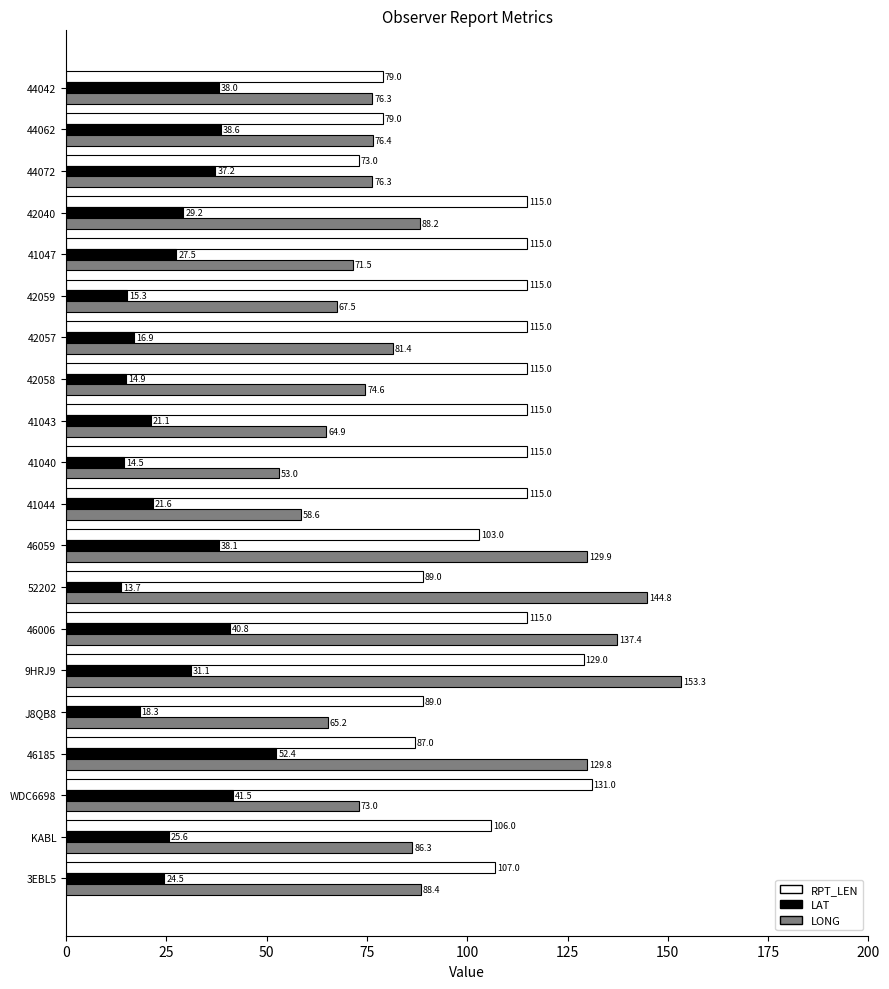

Is the value of LAT at 52202 greater than the value of RPT_LEN at 46185?

No